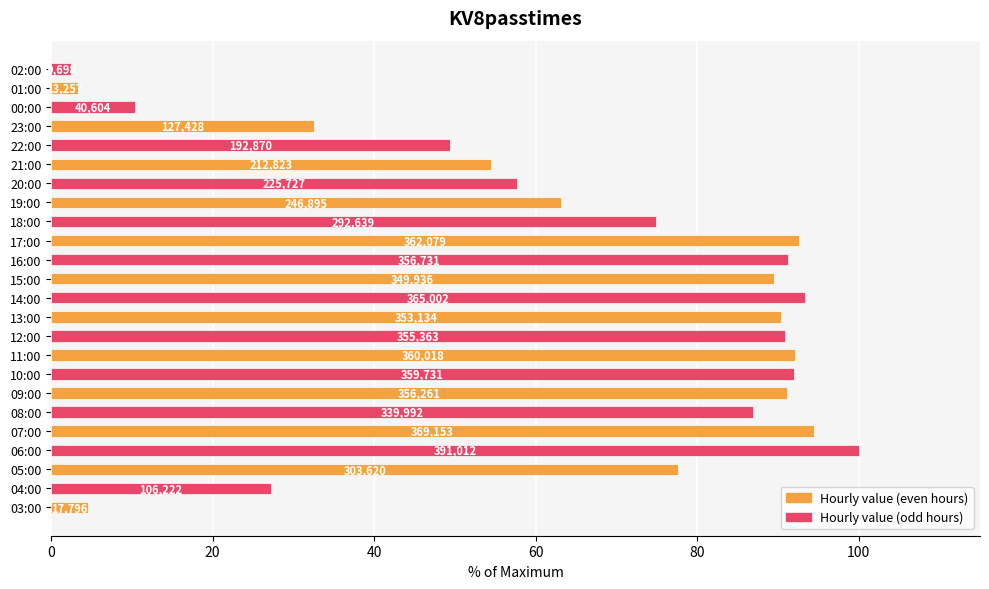

What is the difference between the second highest and second lowest values?

91.0